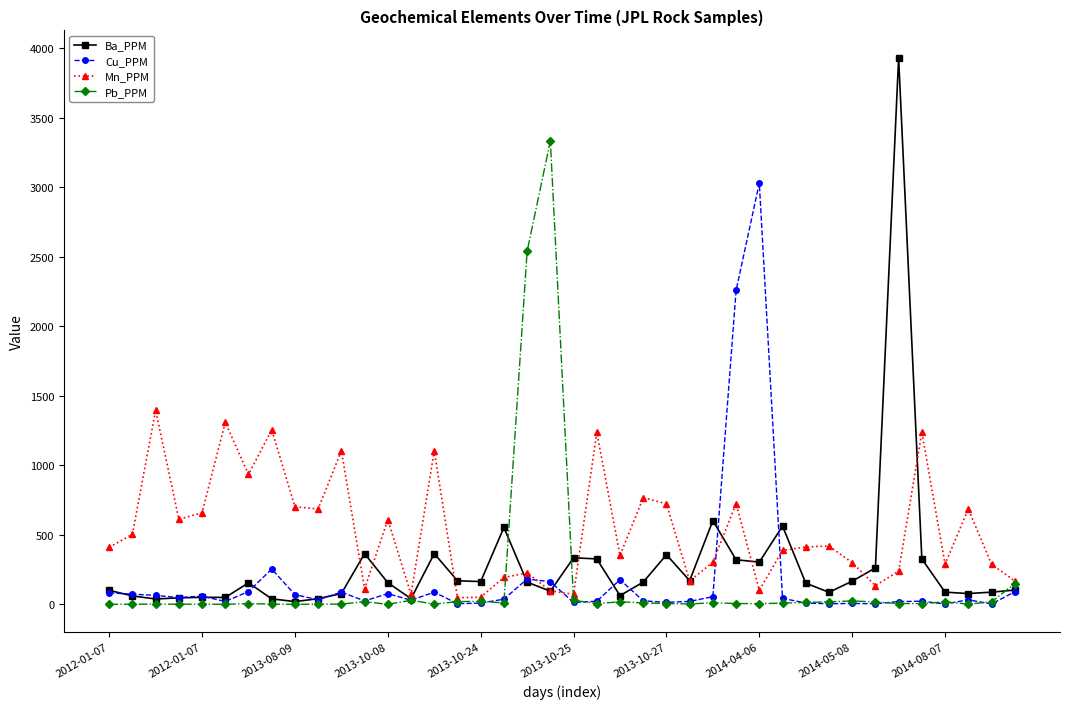

How many categories are shown in the chart?

40